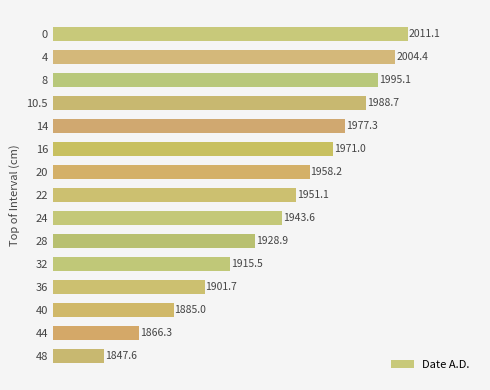

True or false: the data shows 2011.1 at 0.

True